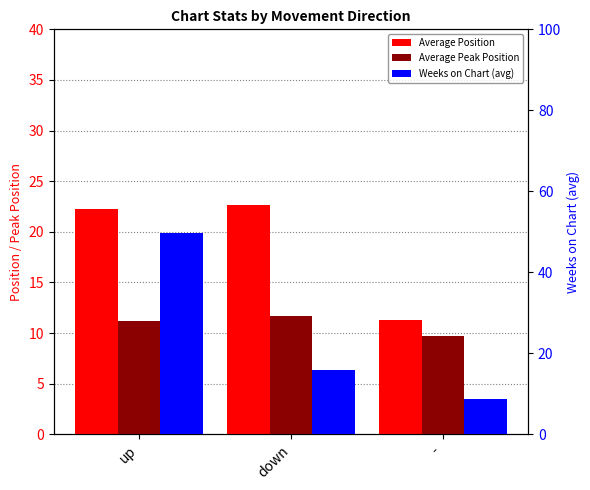

Is the value of Weeks on Chart (avg) at down greater than the value of Average Position at up?

No